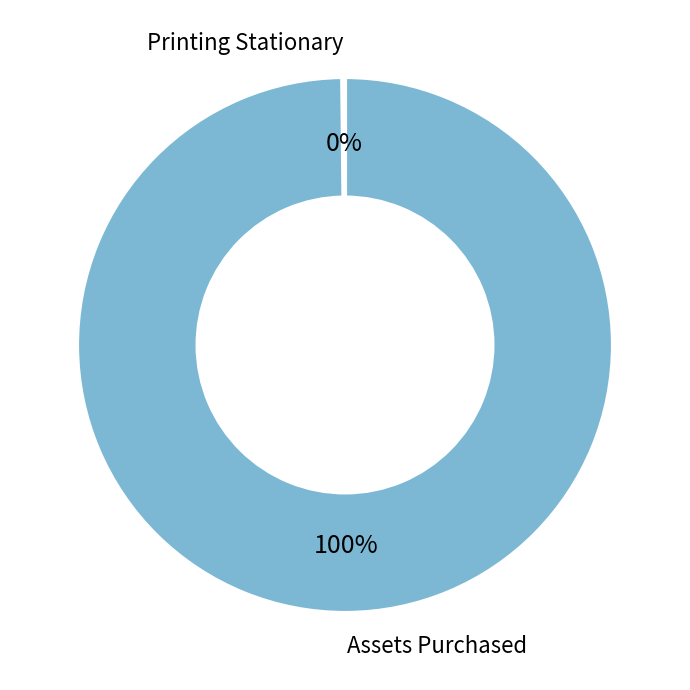

To the nearest percent, what is the difference between the largest and smallest slice percentages?

100%